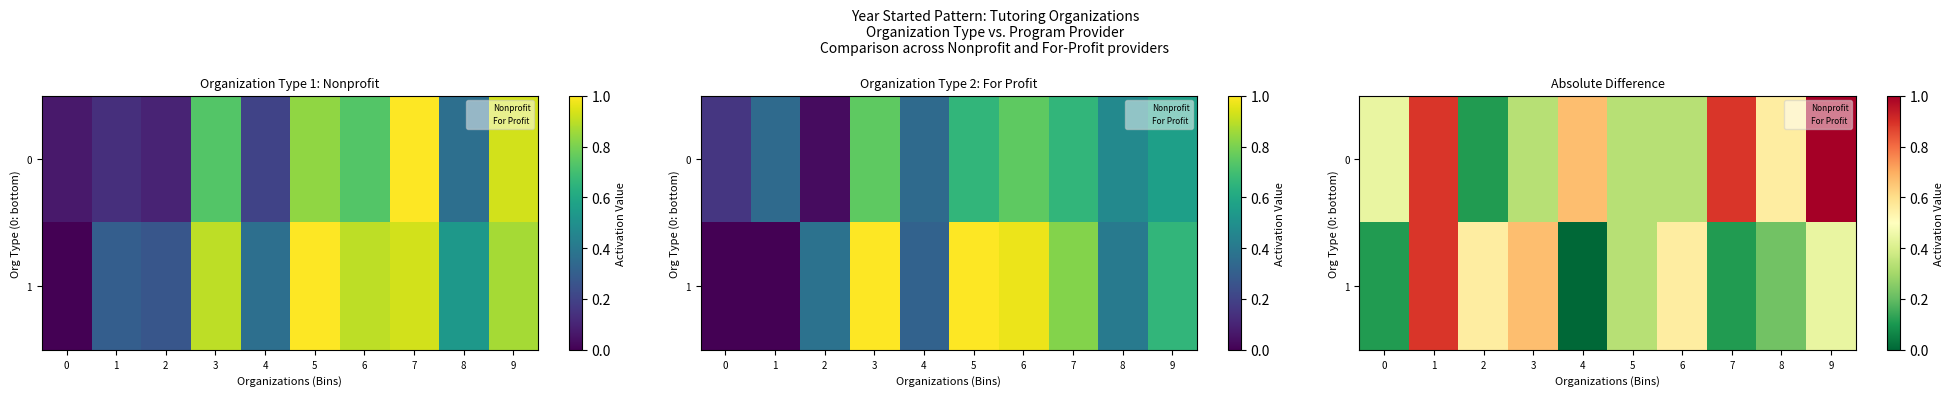

What is the difference between the maximum and second lowest values in the row_1 series?

0.8